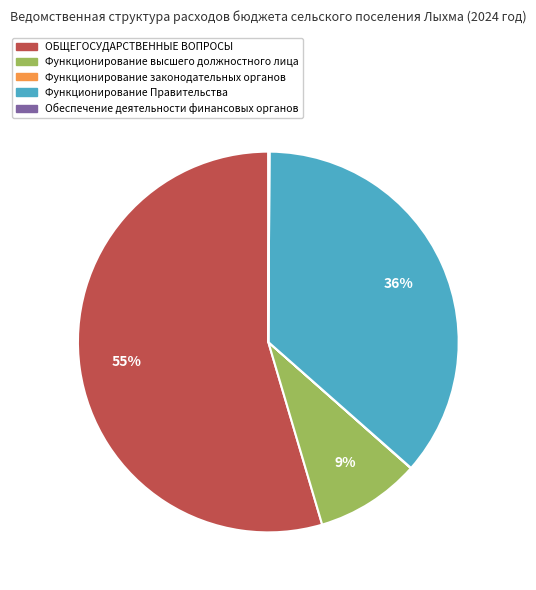

Which has a higher value, ОБЩЕГОСУДАРСТВЕННЫЕ ВОПРОСЫ or Функционирование Правительства?

ОБЩЕГОСУДАРСТВЕННЫЕ ВОПРОСЫ